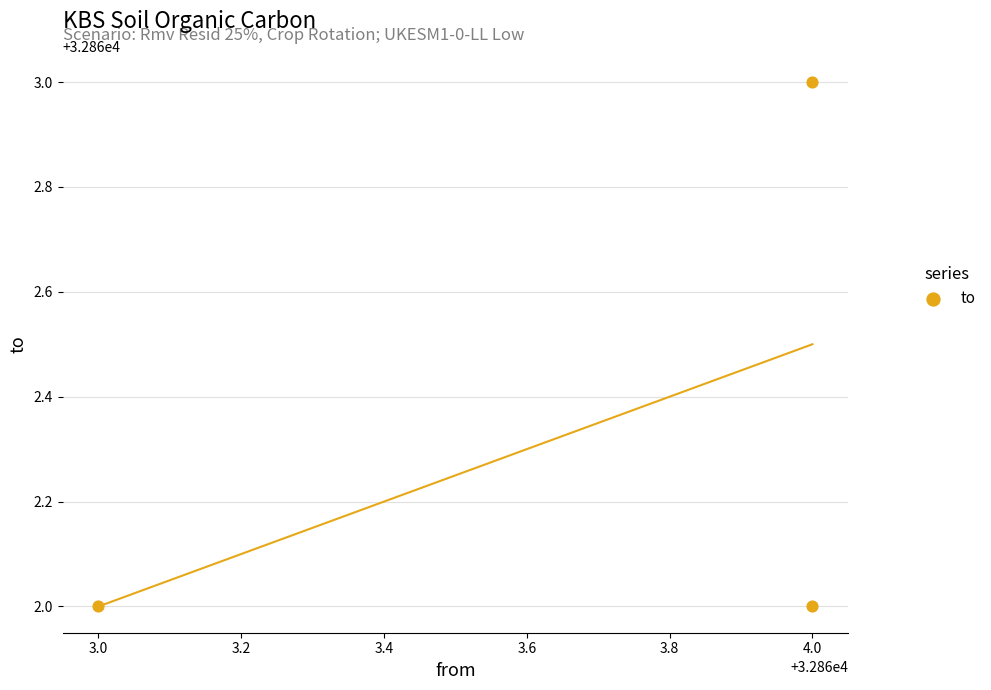

What is the average Y value?

32862